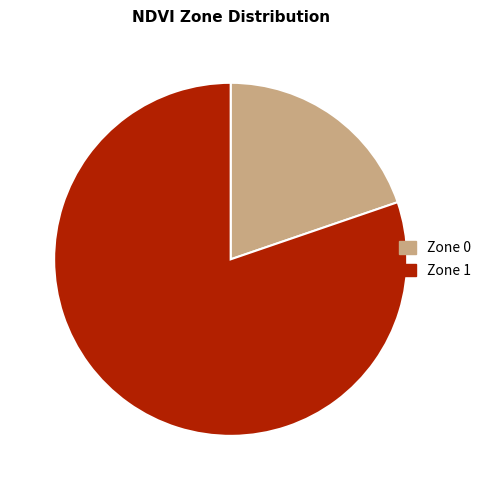

Count the number of slices in the pie.

2